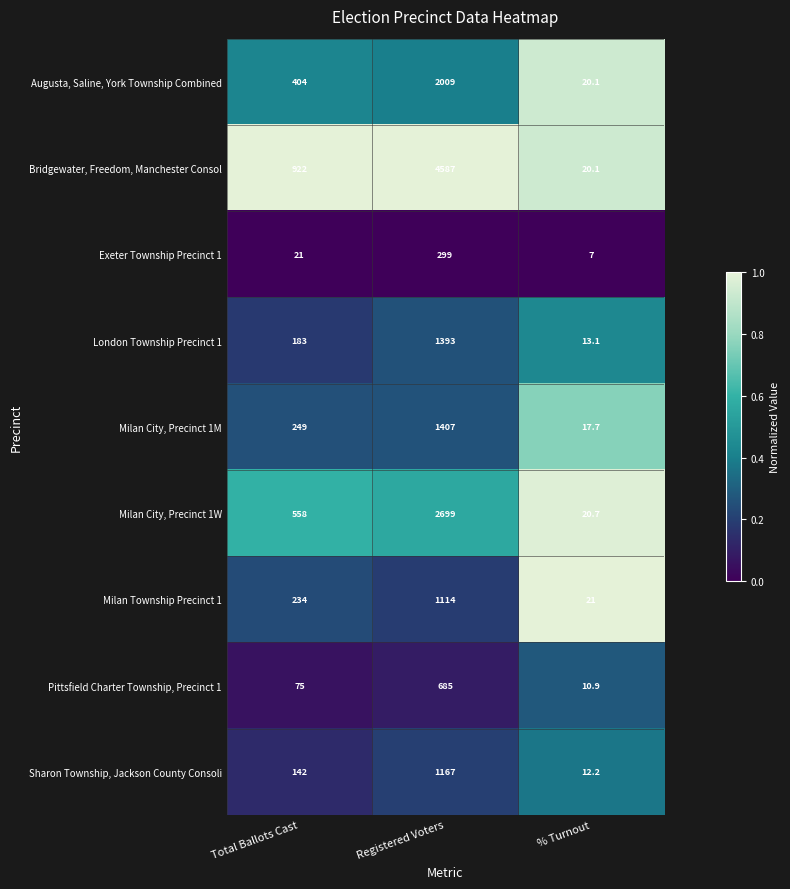

What is the sum of all Sharon Township, Jackson County Consoli values?

1321.2